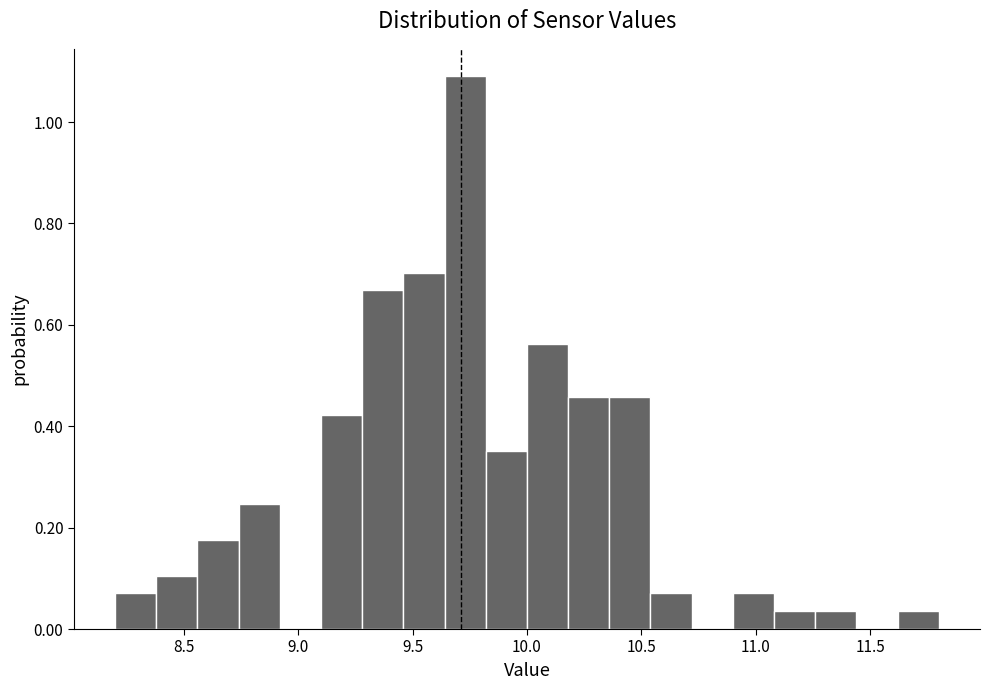

Read against the x-axis, roughly where is the centre of the tallest bar?

9.75